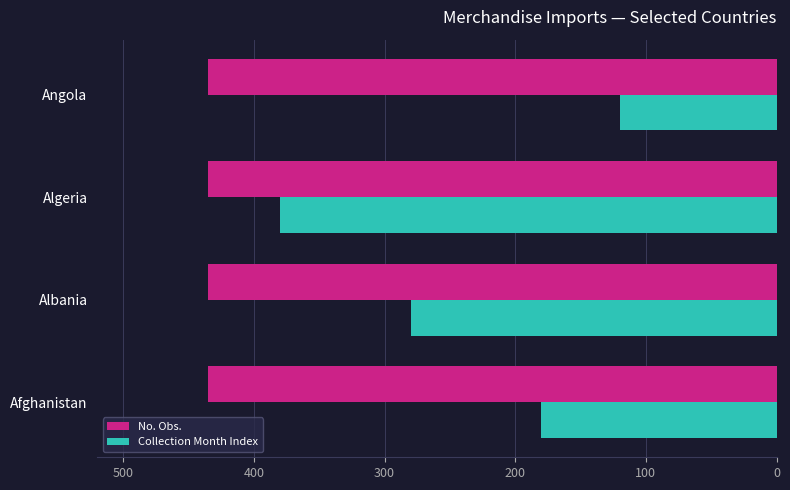

The No. Obs. series shows 634 at Angola. True or false?

False